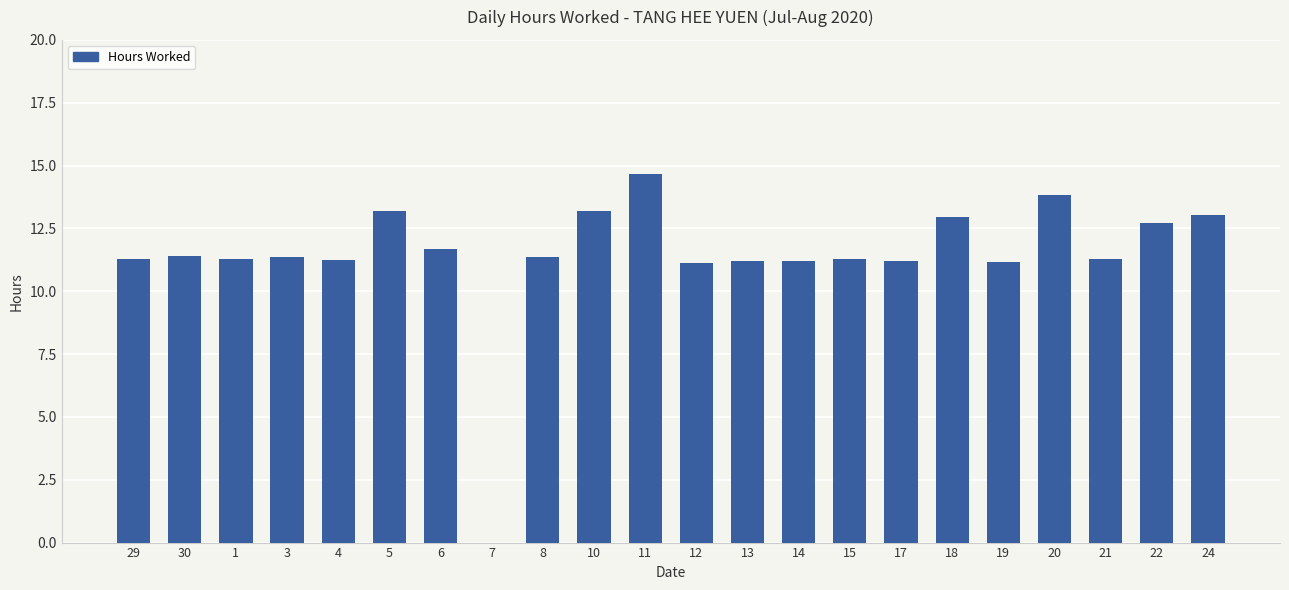

Are the bars horizontal?

No